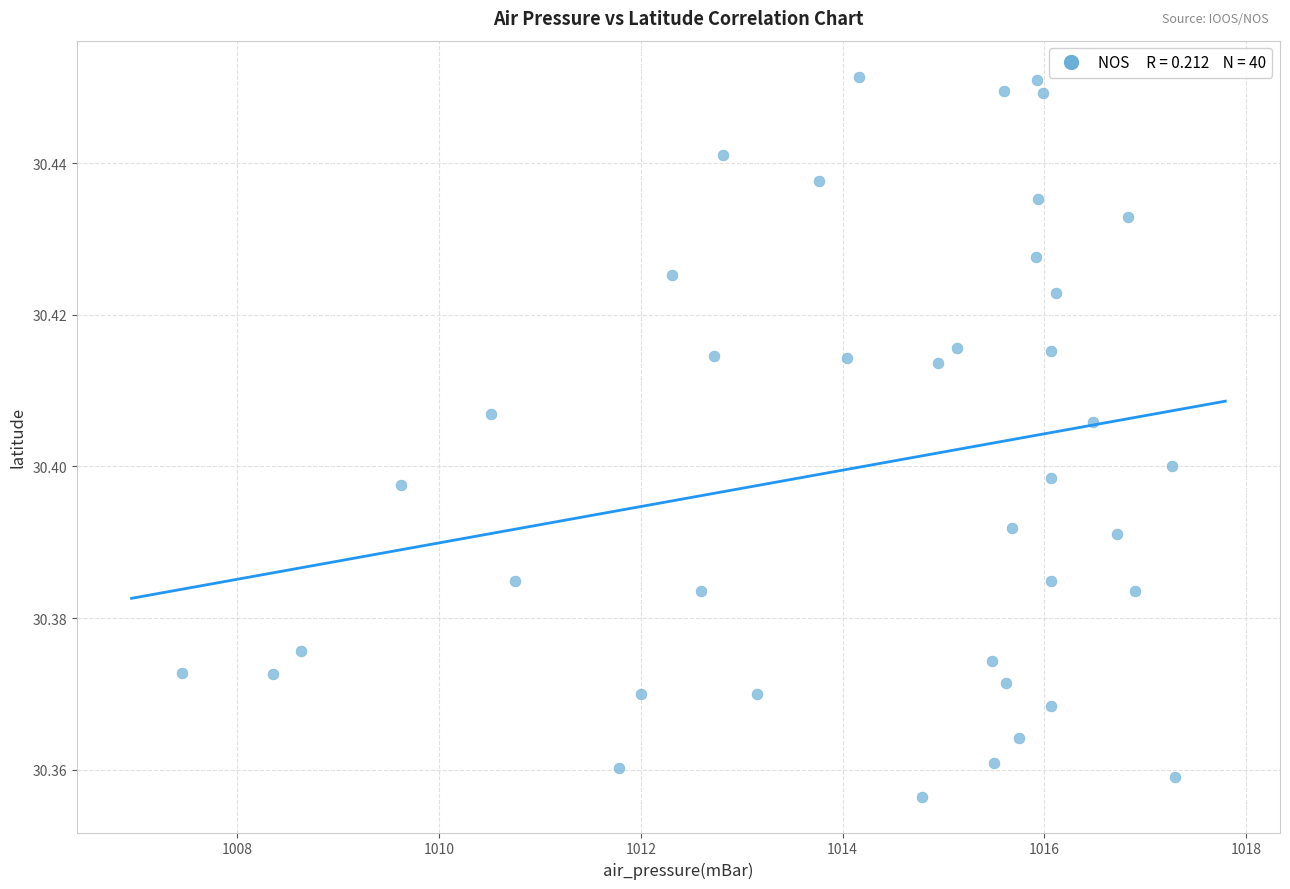

What is the range of X values (max minus min)?

9.8